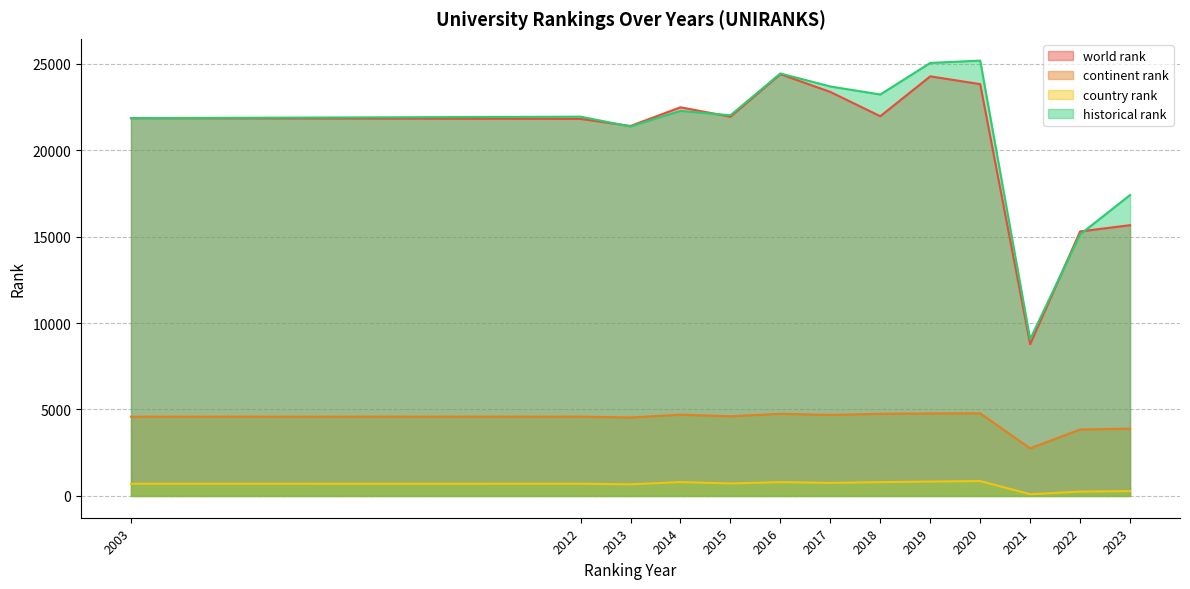

What is the difference between the highest and lowest values at 2022?

15043.0